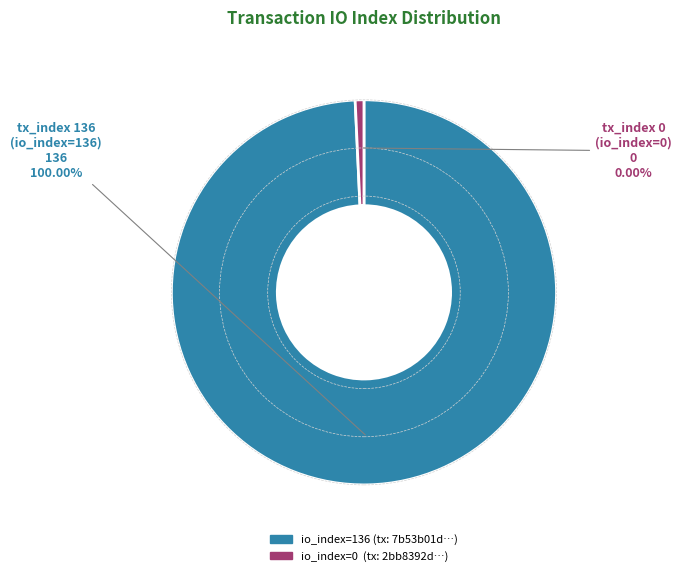

Which slice represents more than half of the pie?

tx_index_136